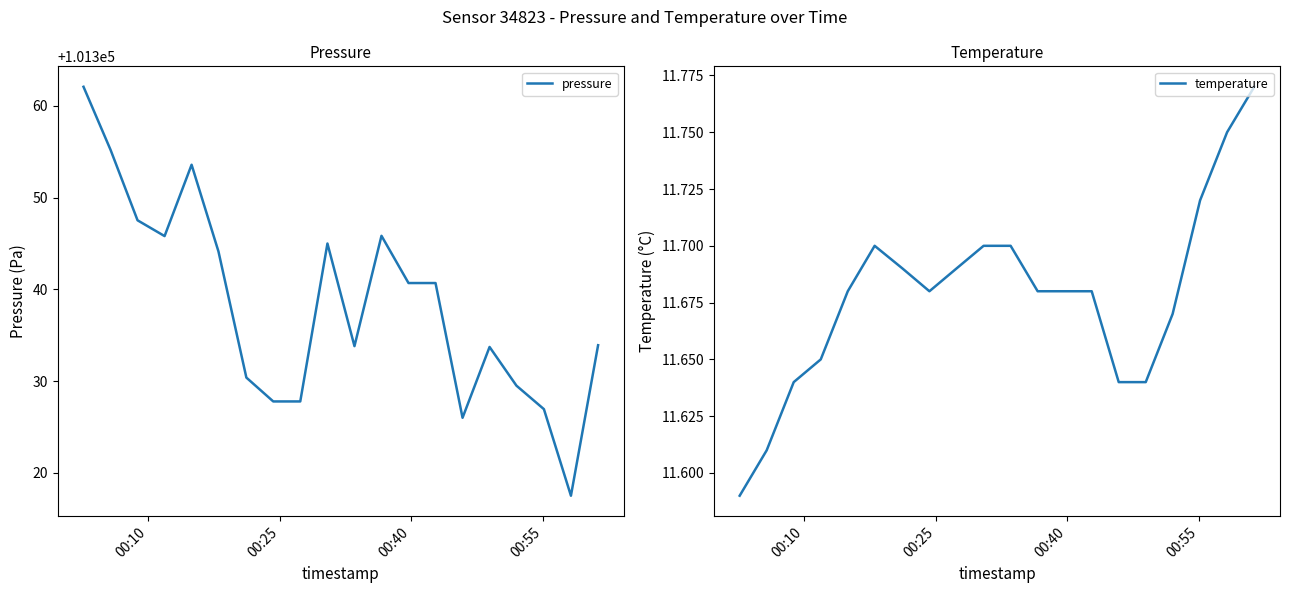

What is the sum of all temperature values?

233.6